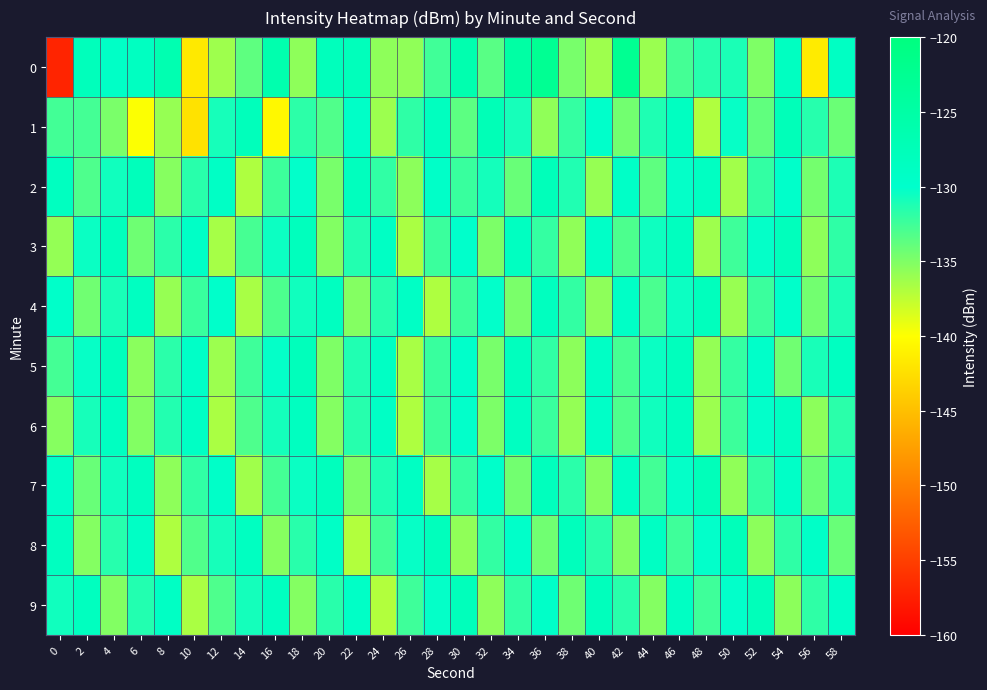

At which category is the sum across all series the highest?

46